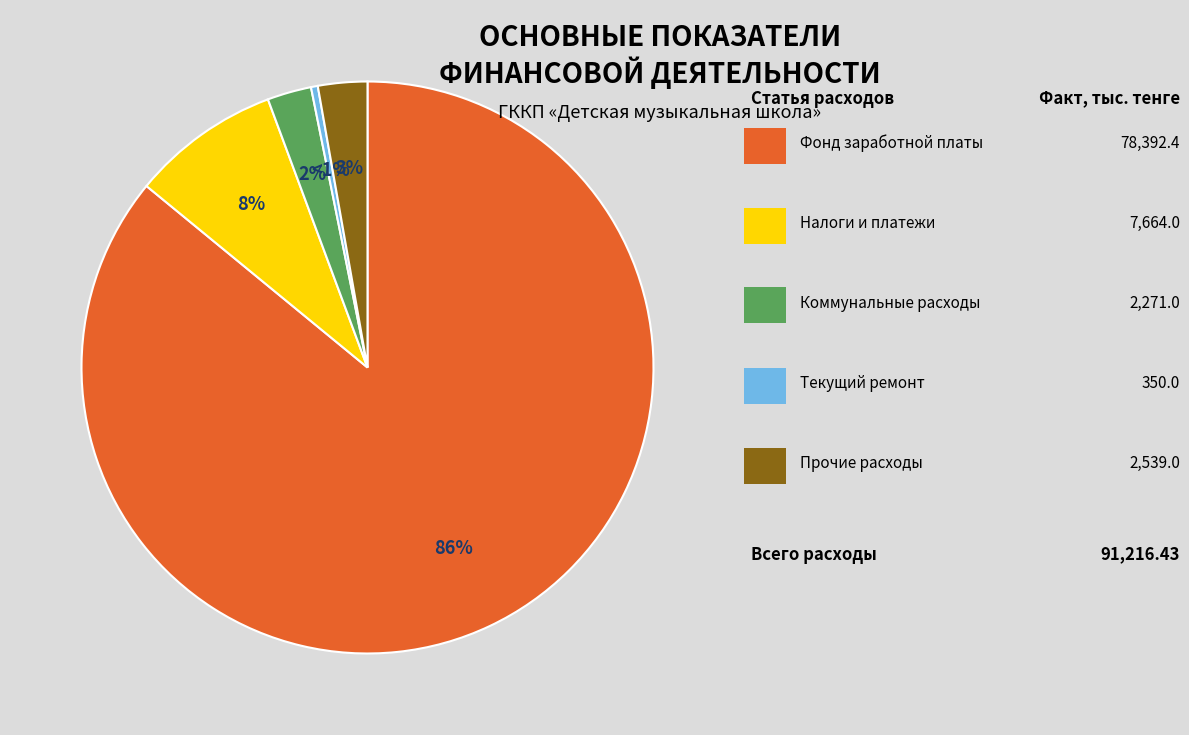

Approximately how many times larger is the value at Налоги и другие обязательные платежи compared to Коммунальные расходы?

3.4